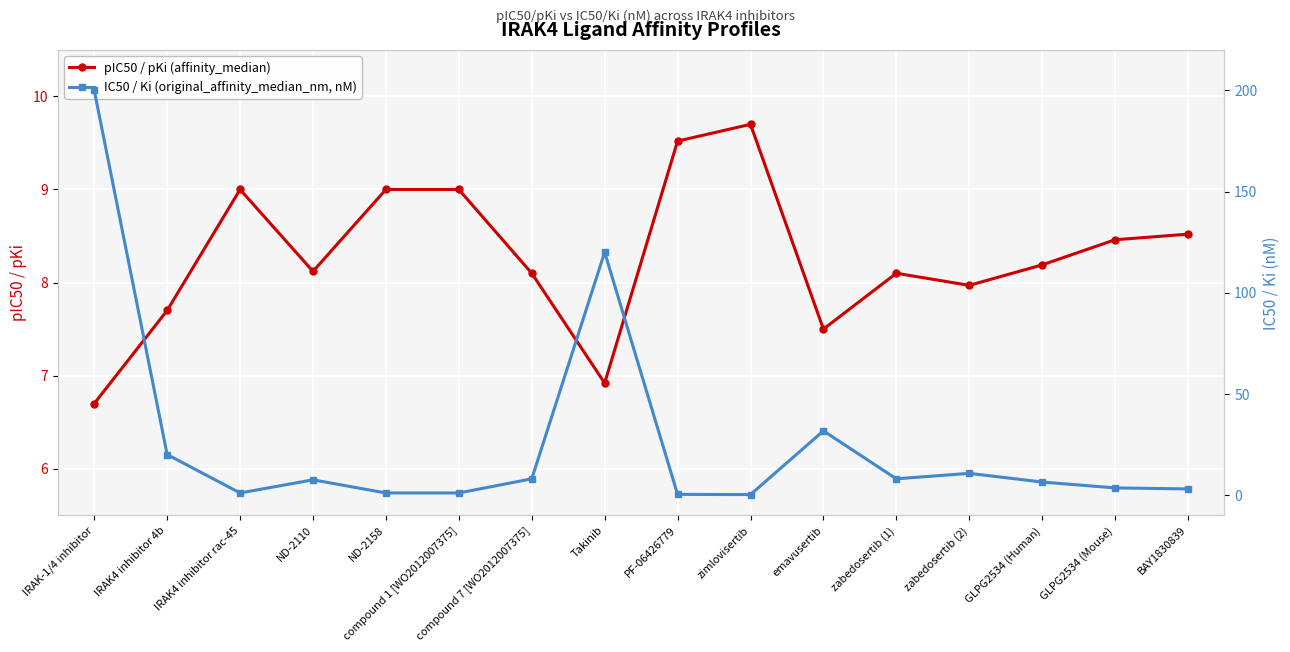

What are all the series names shown in the legend?

pIC50 / pKi (affinity_median), IC50 / Ki (original_affinity_median_nm, nM)